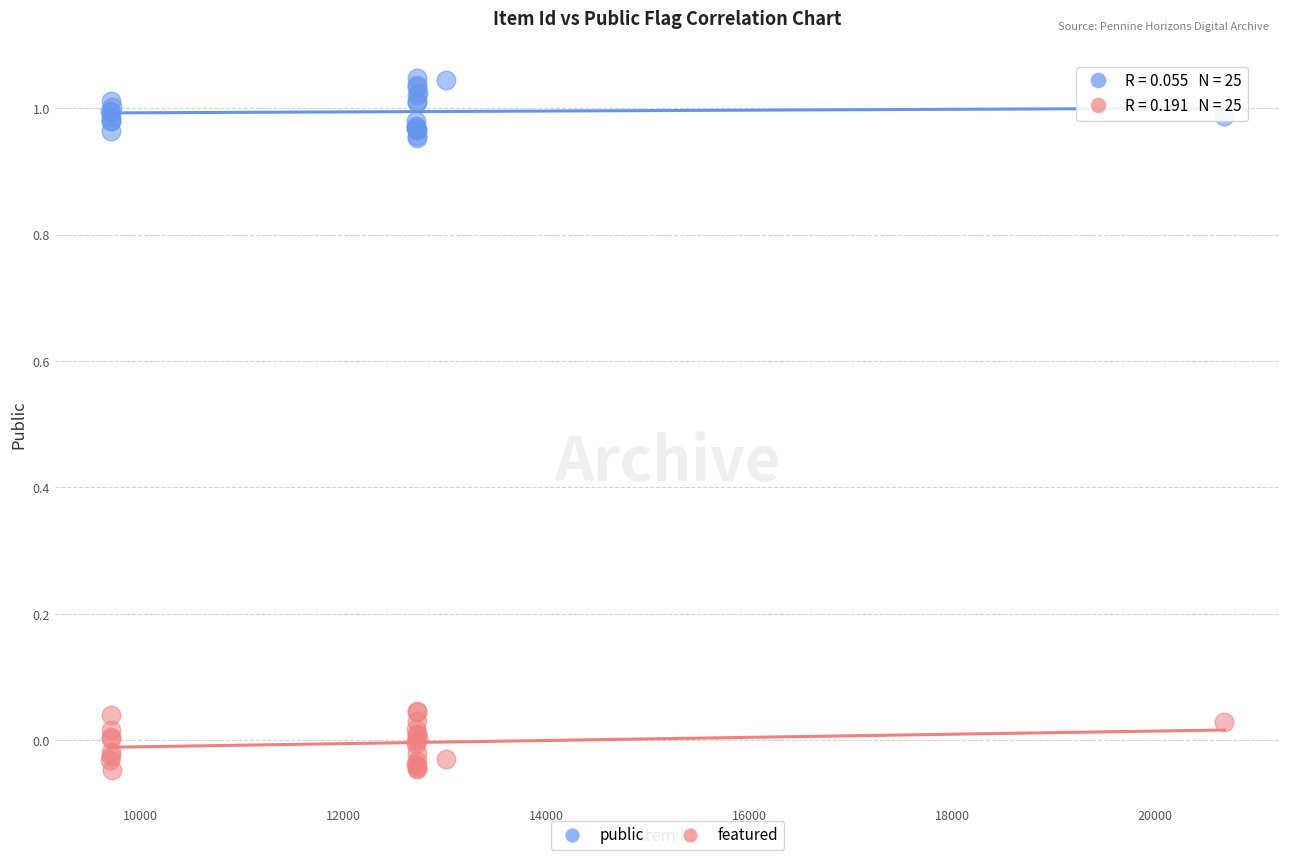

What is the X range (max minus min) for the scatter plot?

10972.0